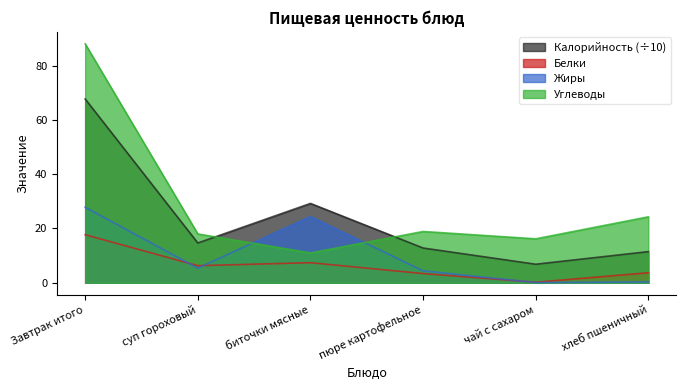

Rank the categories by Жиры value from highest to lowest.

Завтрак итого, биточки мясные, суп гороховый, пюре картофельное, хлеб пшеничный, чай с сахаром